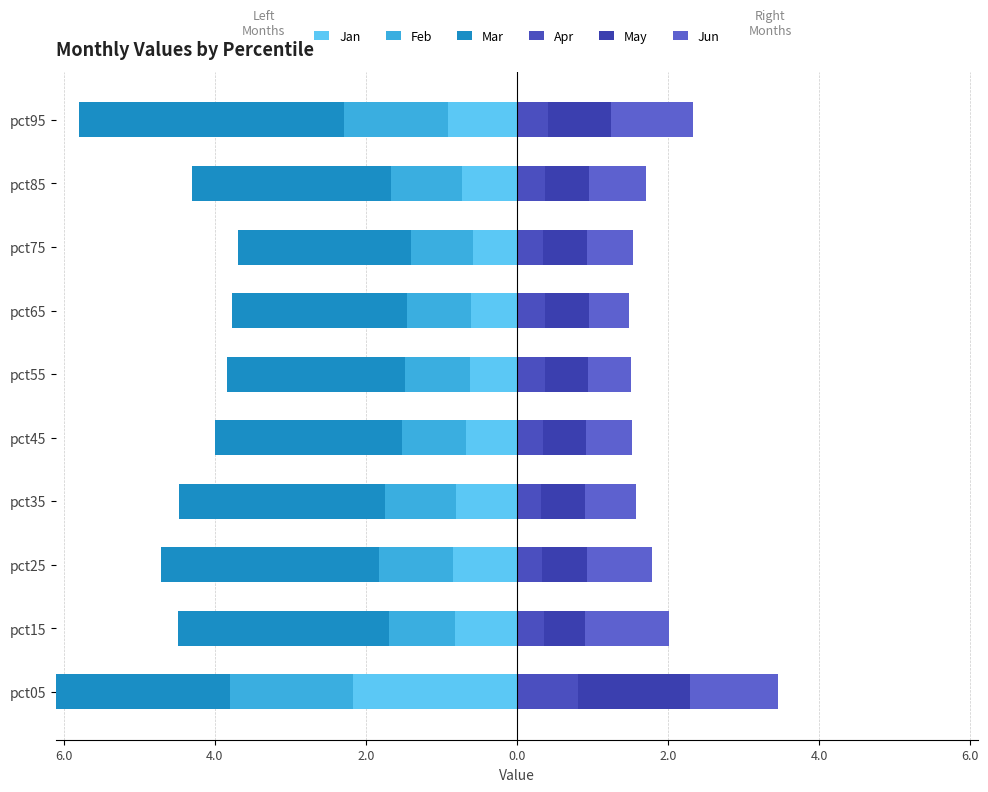

How many bars are there in each group?

6